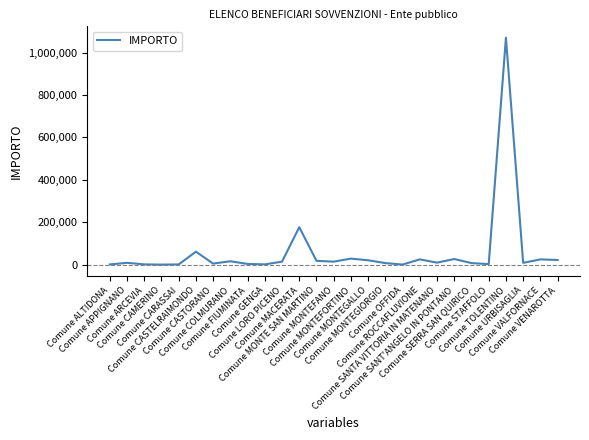

What is the difference between the maximum and minimum values?

1070056.0